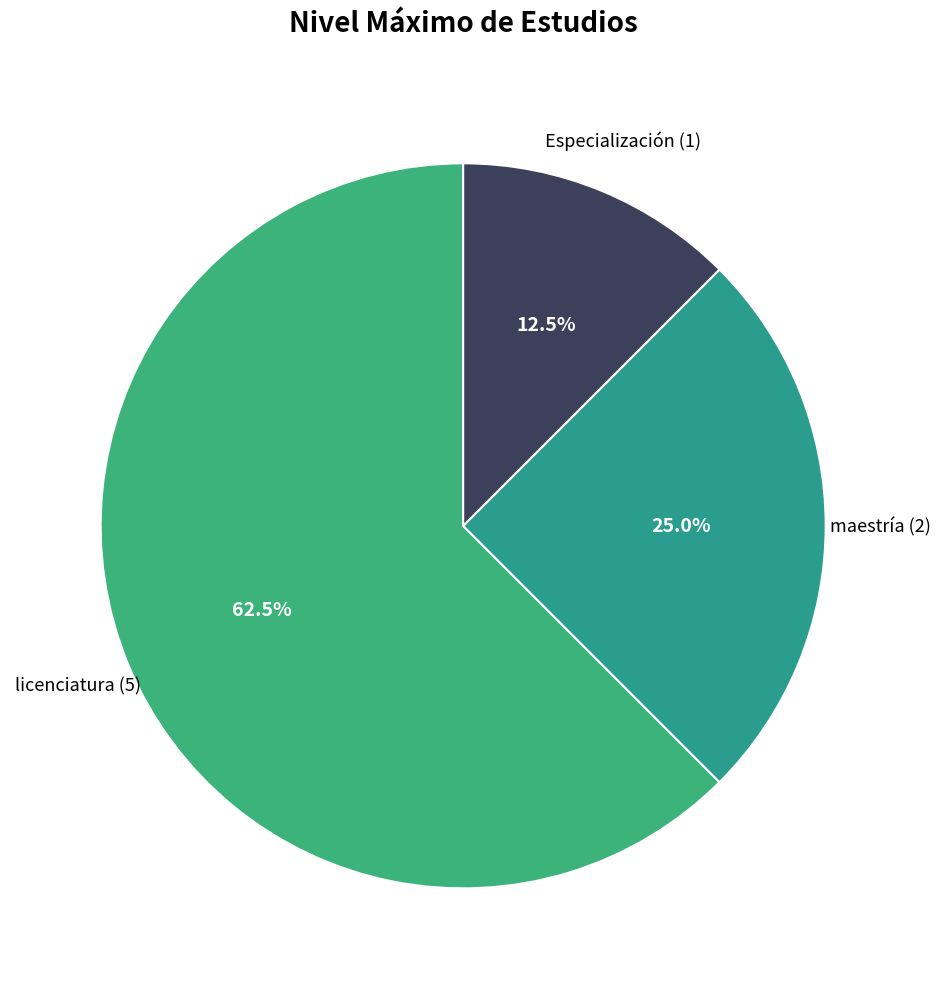

Which category has the biggest portion of the pie?

licenciatura (5)